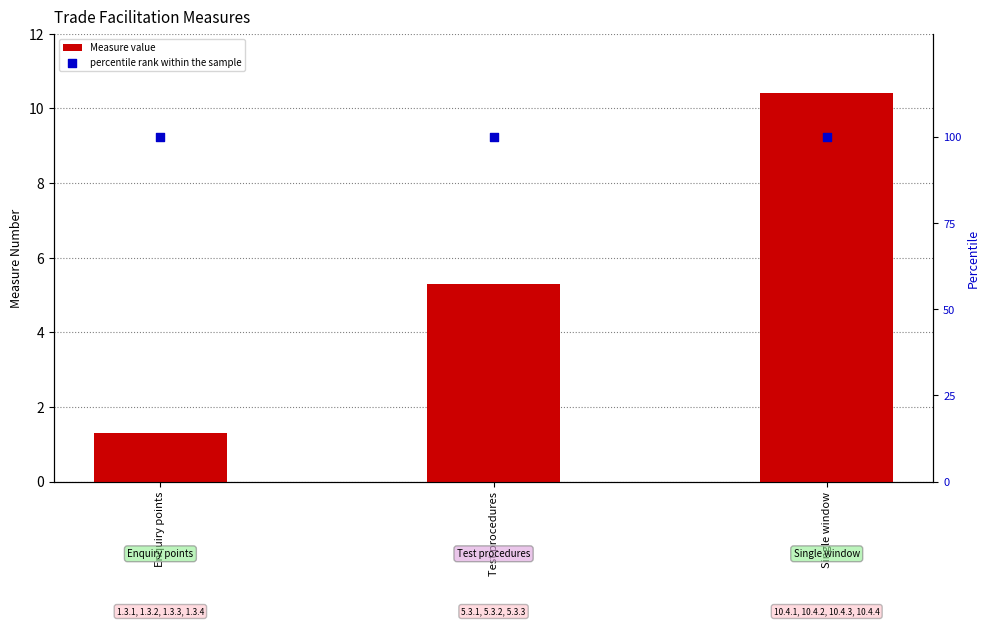

At how many categories does at least one series exceed 61?

3